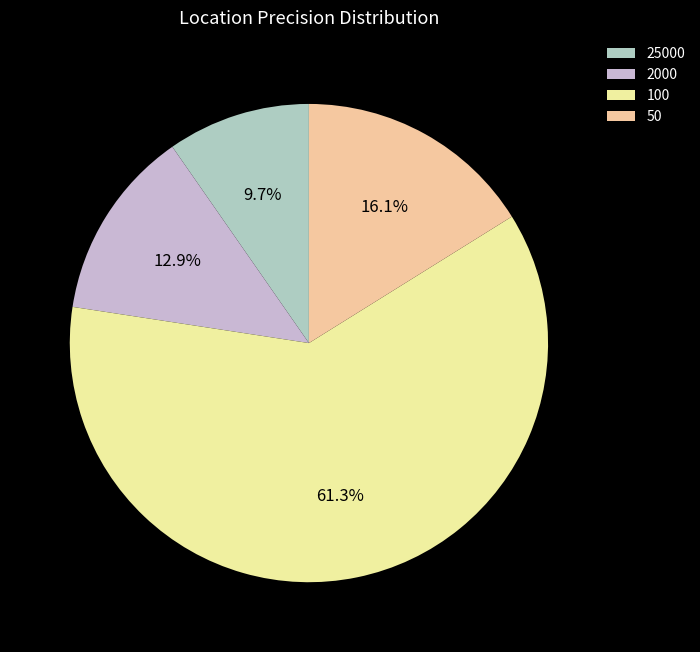

Rank the categories by value from lowest to highest.

25000, 2000, 50, 100